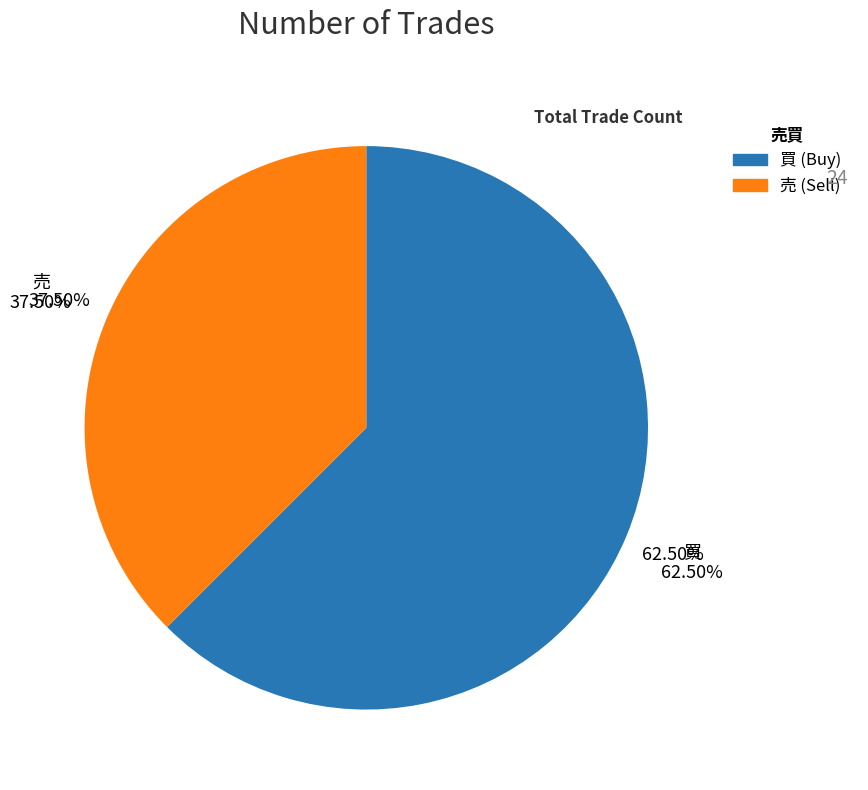

To the nearest percent, what is the difference between the 売 and 買 slice percentages?

25%